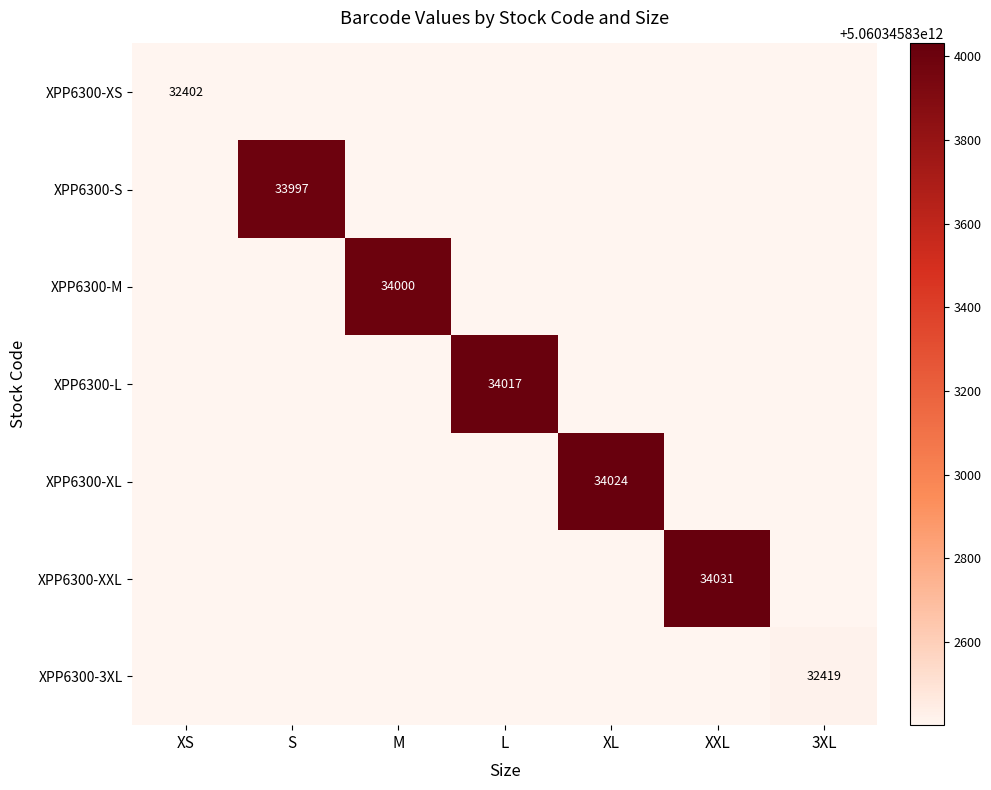

What is the total value across all series at L?

5060345834017